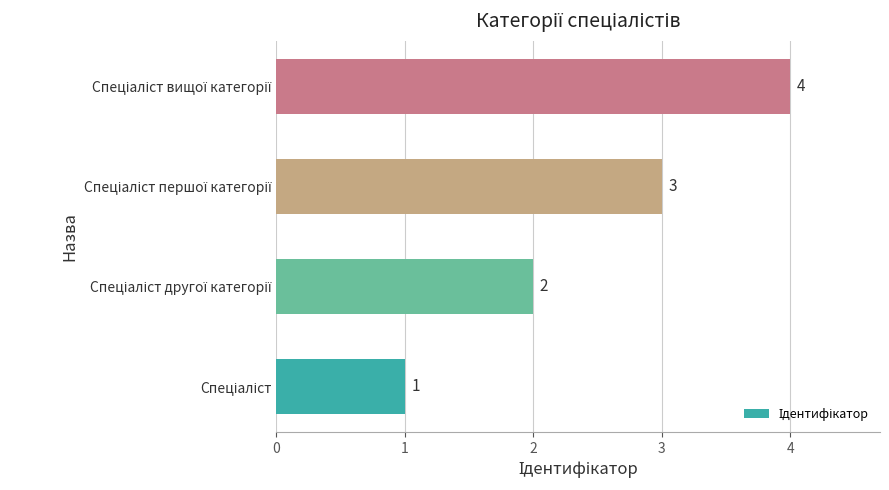

What is the maximum value shown in the chart?

4